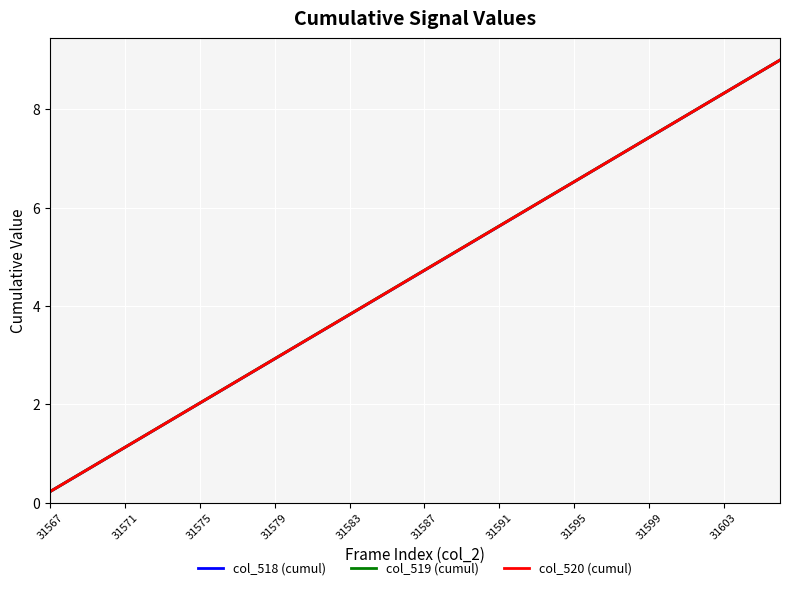

What is the average value of the col_520 (cumul) series?

4.6